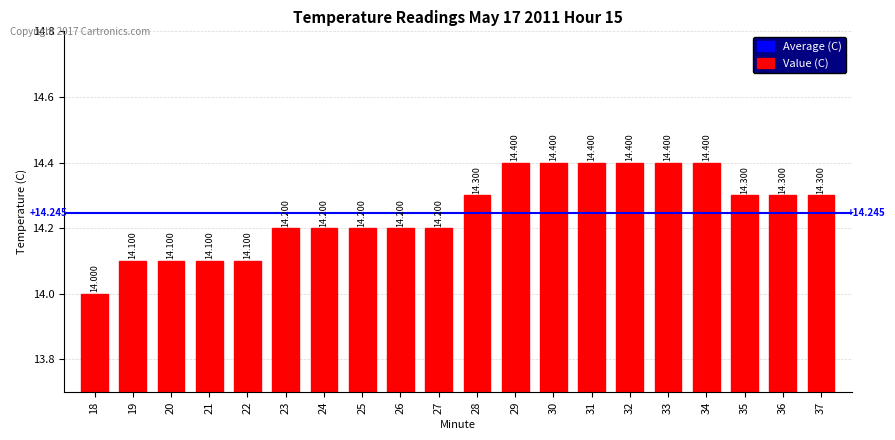

What is the maximum value shown in the chart?

14.4